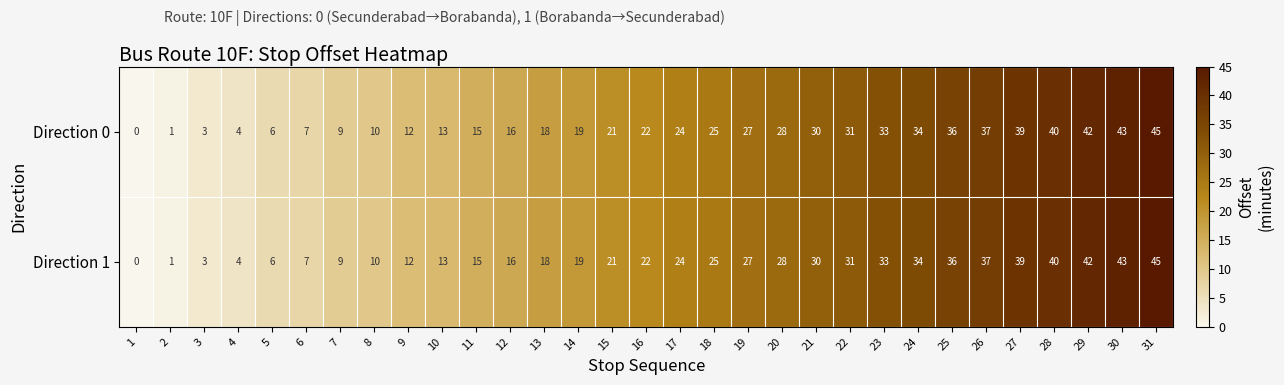

Is the value of Direction 1 at 26 greater than the value of Direction 0 at 9?

Yes